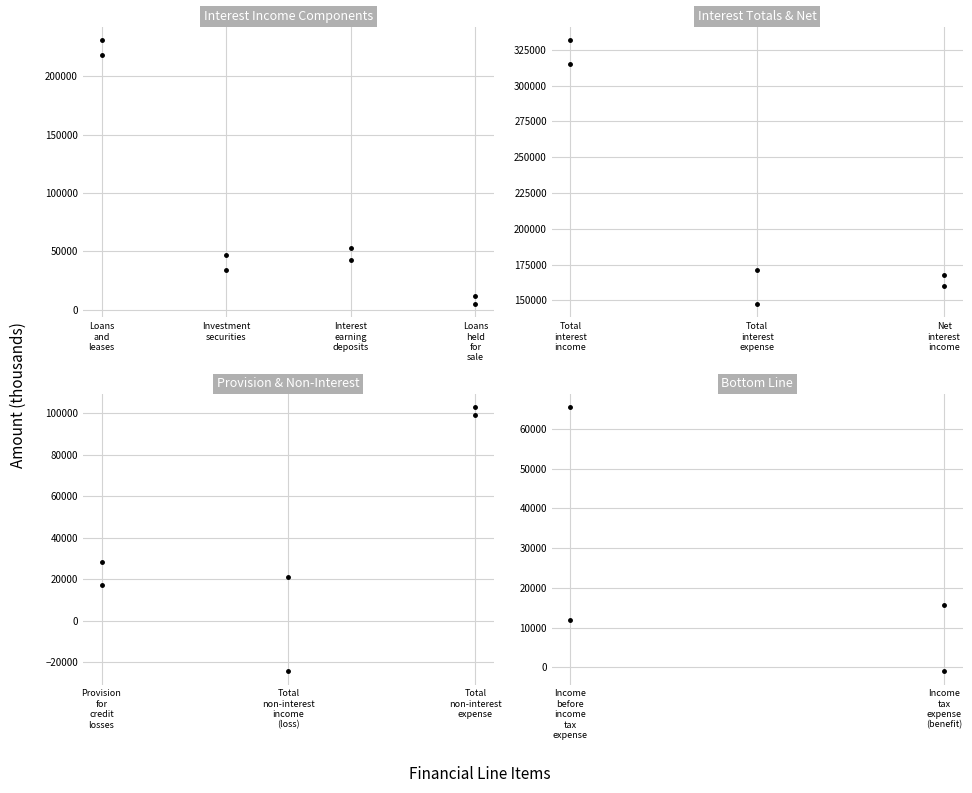

Is the value of Mar. 31, 2024 at Income before income tax expense greater than the value of Mar. 31, 2025 at Income before income tax expense?

Yes